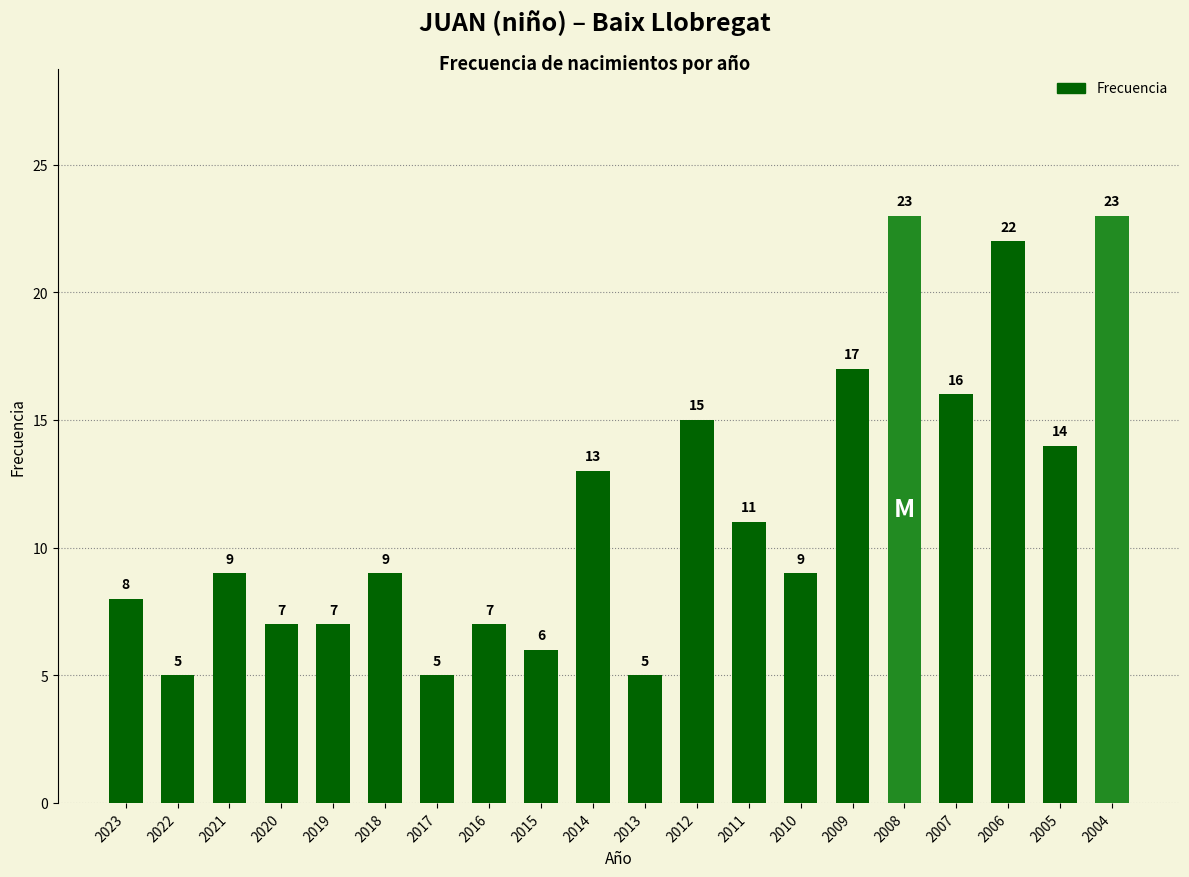

What is the change in value from 2010 to 2007?

+7